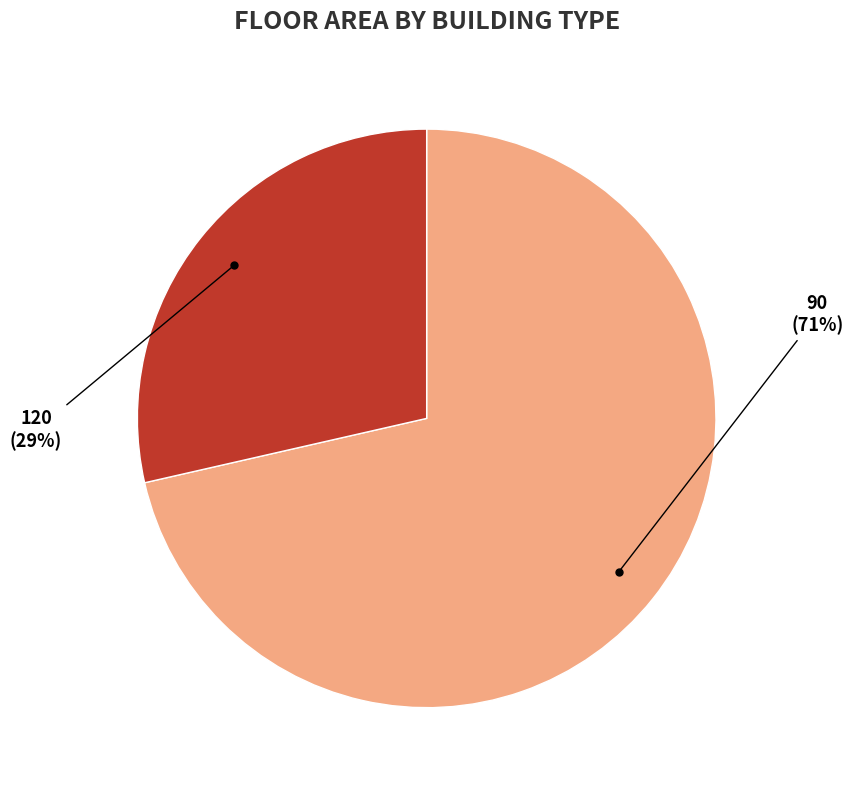

What percentage is the 120 slice, to the nearest percent?

29%